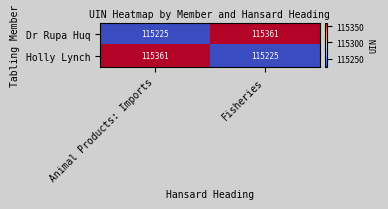

What is the sum of all Dr Rupa Huq values?

230586